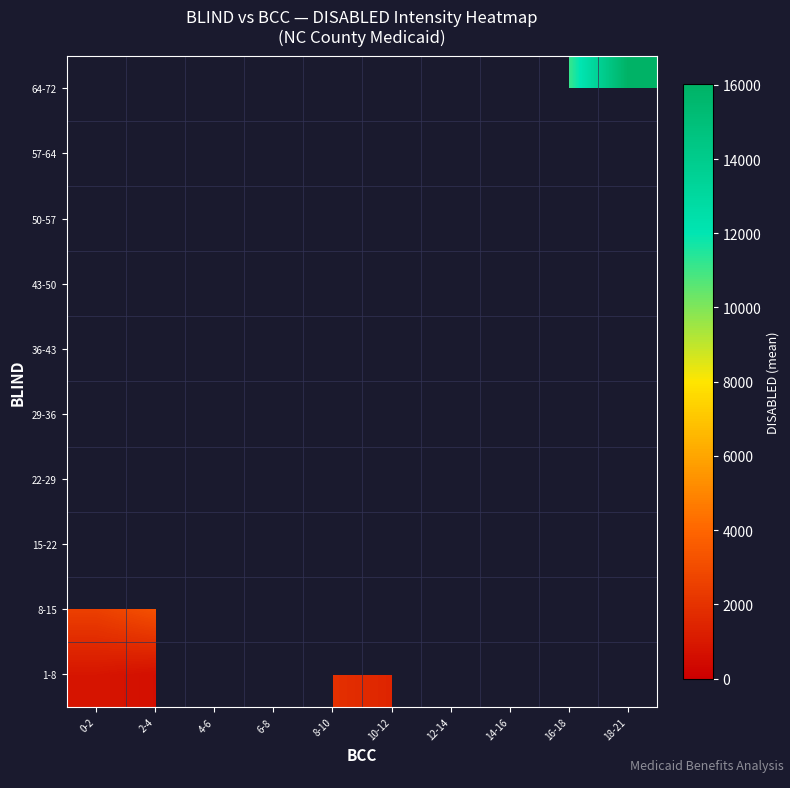

How many categories are shown in the chart?

10